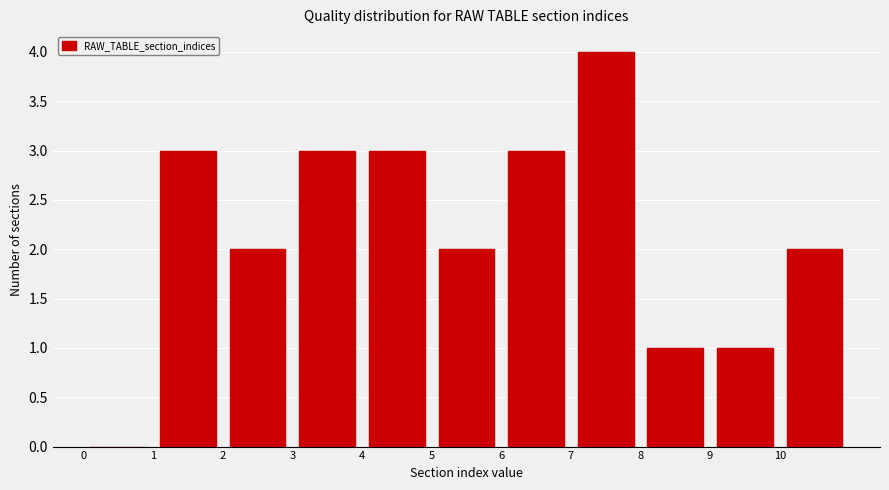

Over which range of the x-axis is the bar tallest?

7 to 8